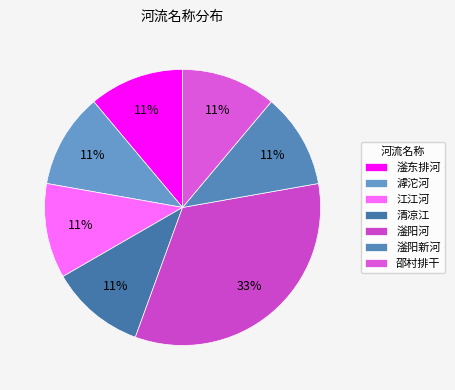

Is there any slice that represents more than half of the pie?

No